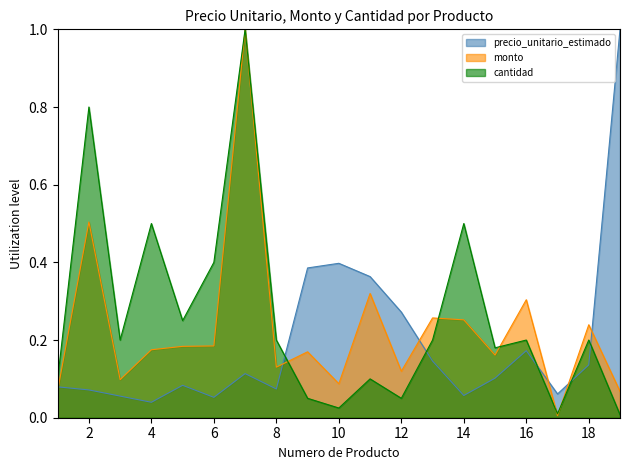

The precio_unitario_estimado series shows 0.1 at 5. True or false?

True